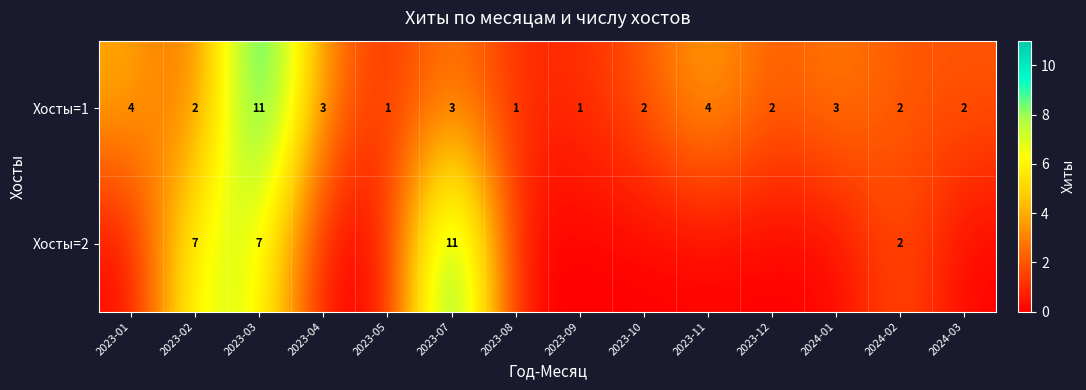

Which series changed the most between 2023-02 and 2023-07?

Хосты=2